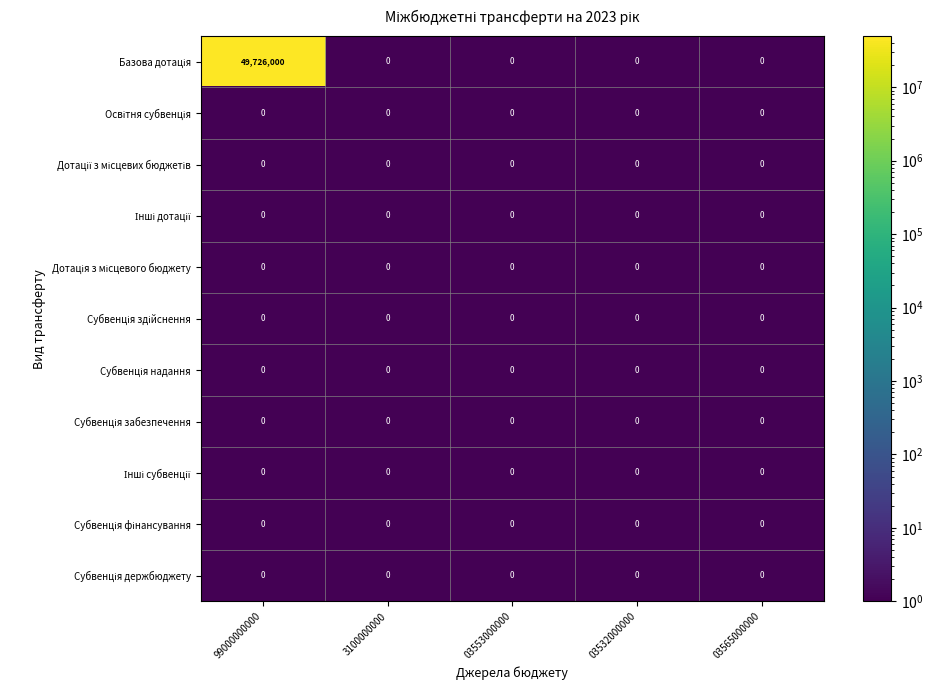

At which category does the chart reach its peak across all series?

99000000000